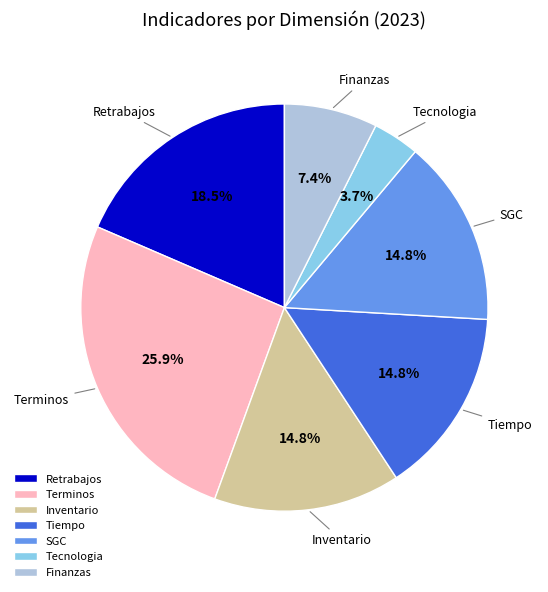

How many slices are in this pie chart?

7